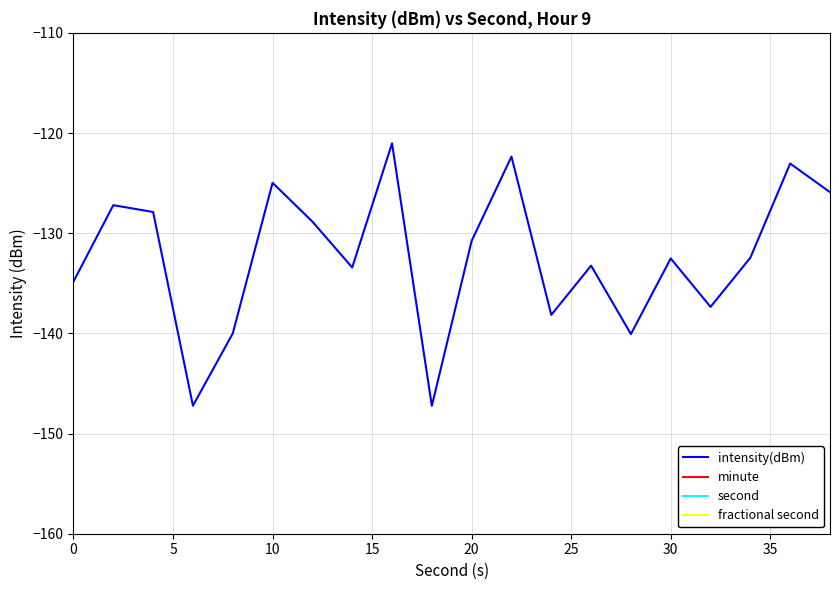

The intensity(dBm) series shows -125.0 at 10. True or false?

True